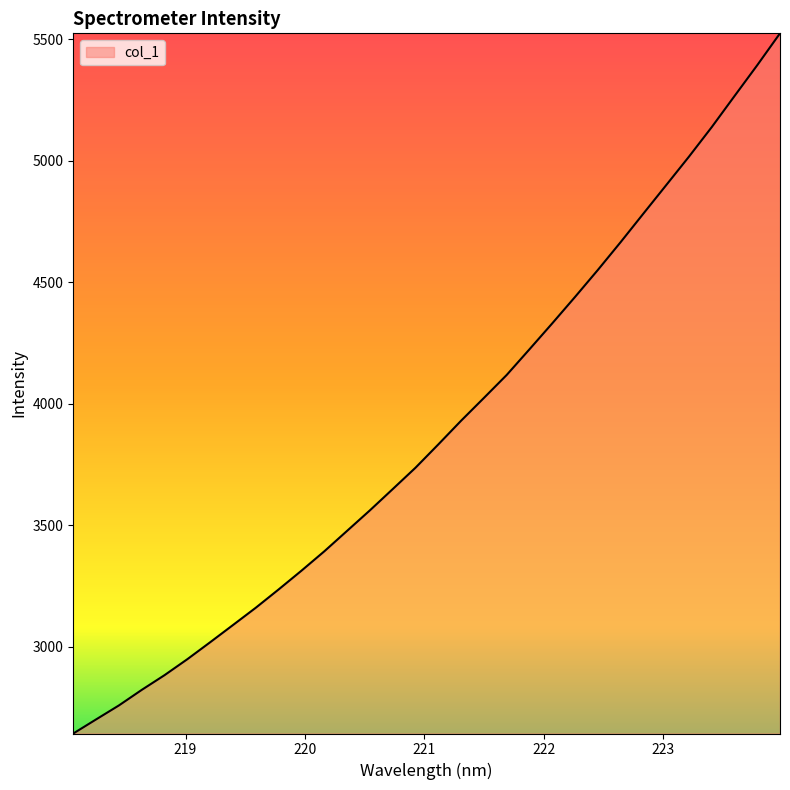

What is the minimum value shown in the chart?

2642.4